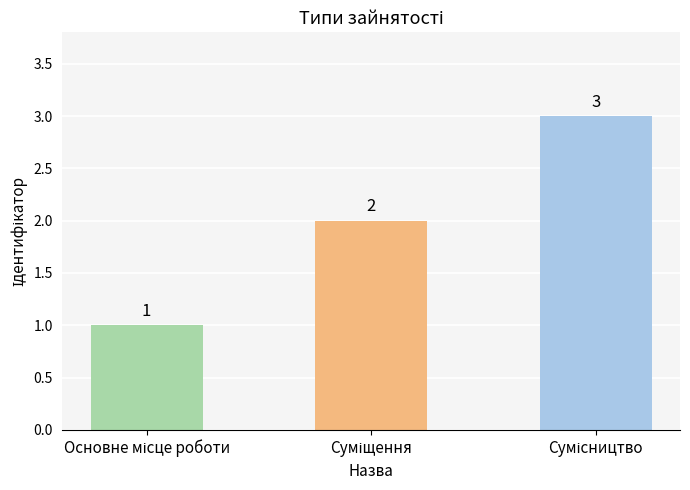

Reading right to left, what are all the values shown in this chart?

3	2	1